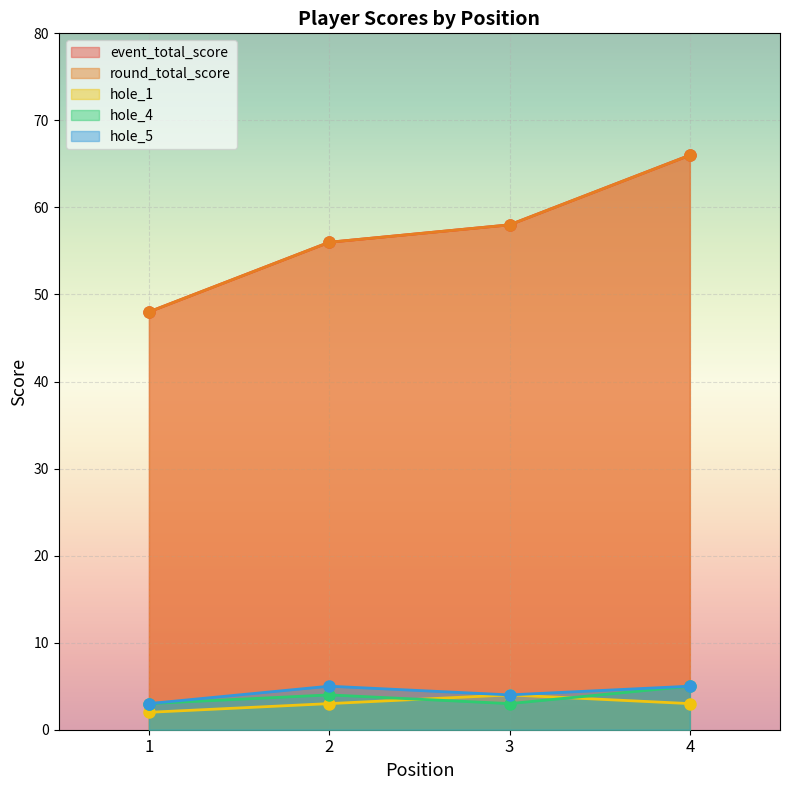

What is the average value of the round_total_score series?

57